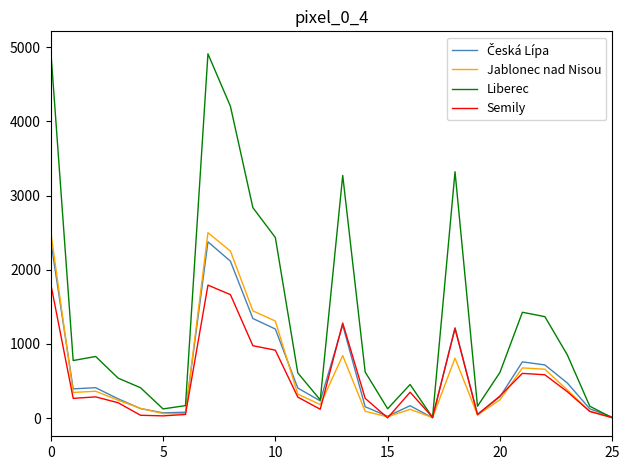

Which series has the largest range (max minus min)?

Liberec